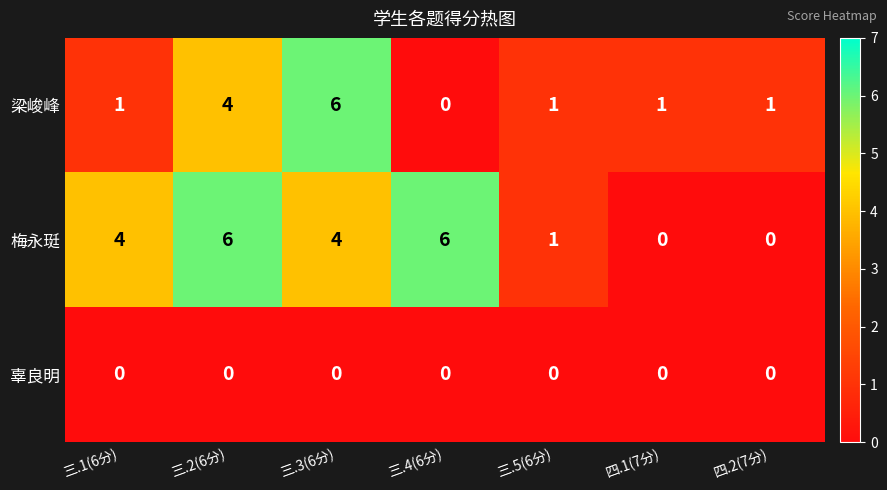

Which series has the largest total across all categories?

梅永珽